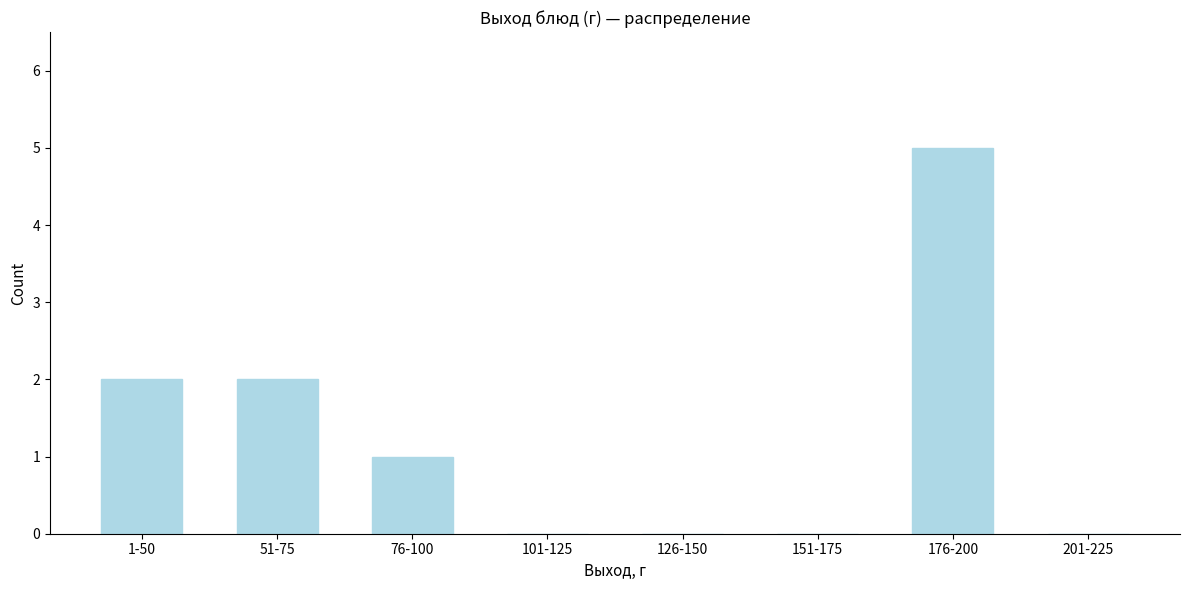

Reading left to right, extract all data points from this chart.

1-50=2	51-75=2	76-100=1	101-125=0	126-150=0	151-175=0	176-200=5	201-225=0